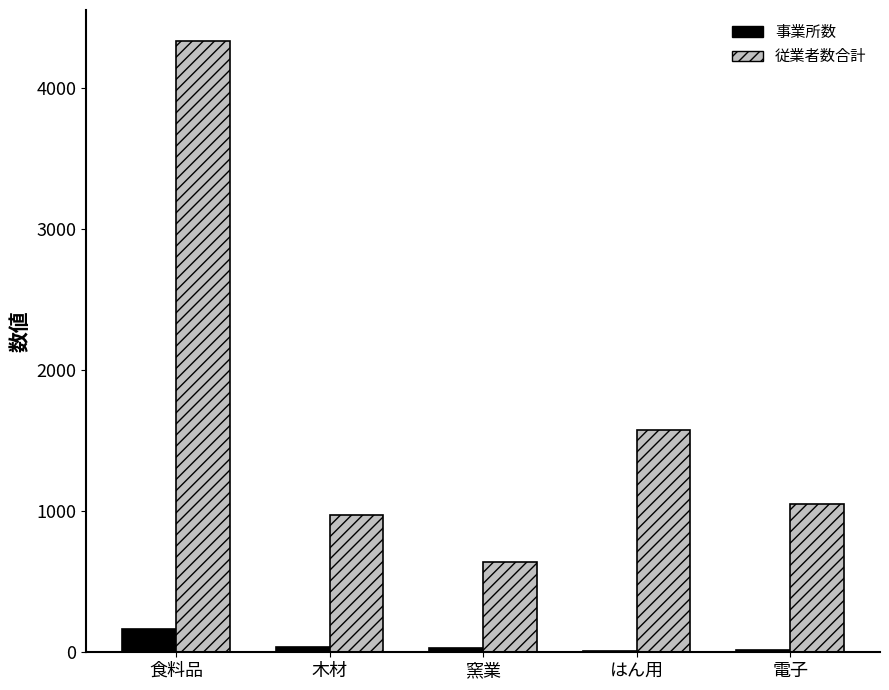

What is the highest value of the 従業者数合計 series?

4333